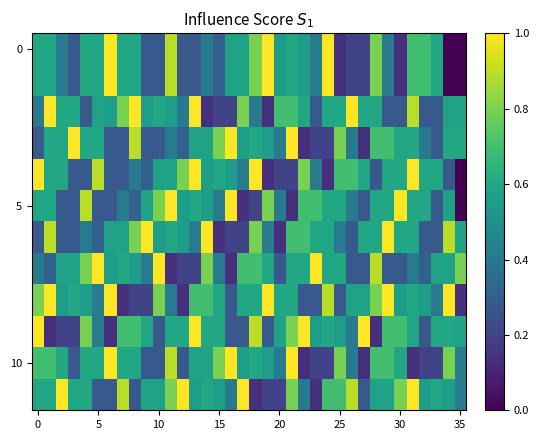

How many categories are shown in the chart?

36